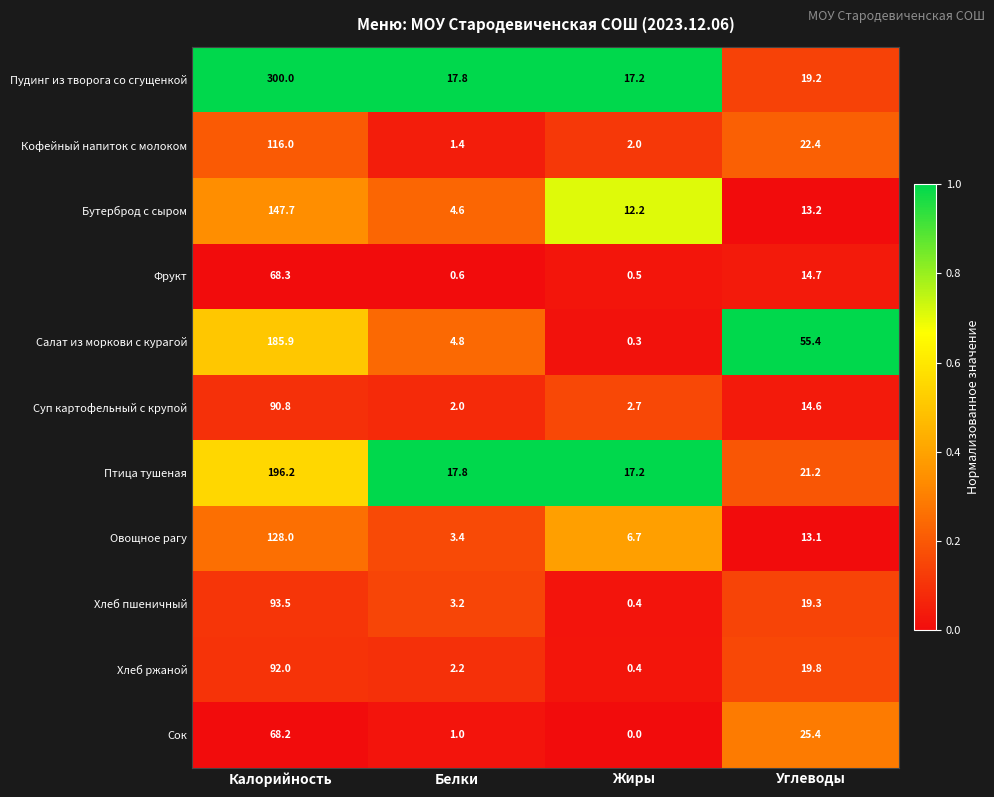

What is the difference between the Фрукт values at Углеводы and Белки?

14.1